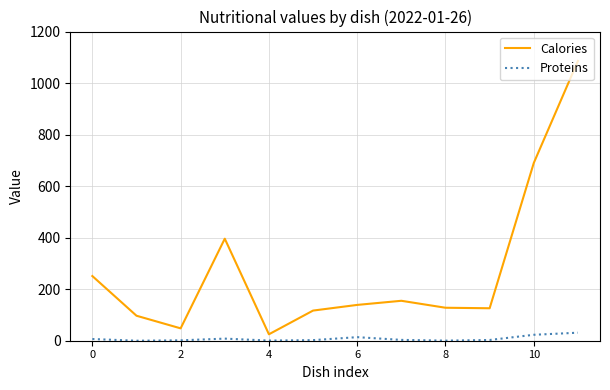

Does the chart display data point markers on the line(s)?

No